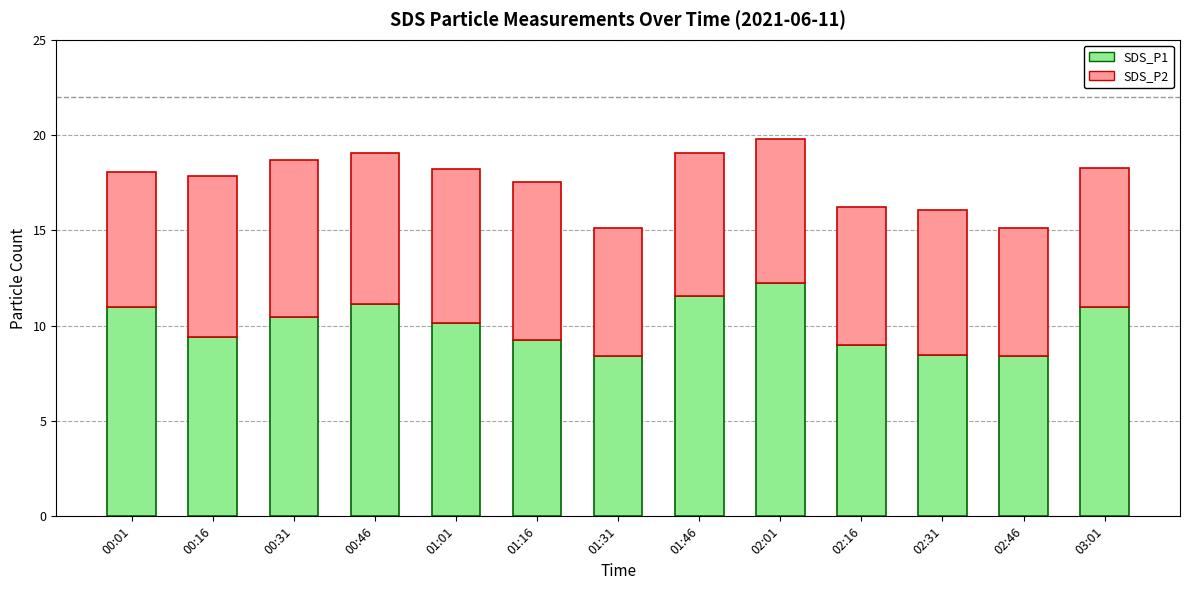

What is the minimum value for SDS_P1?

8.4